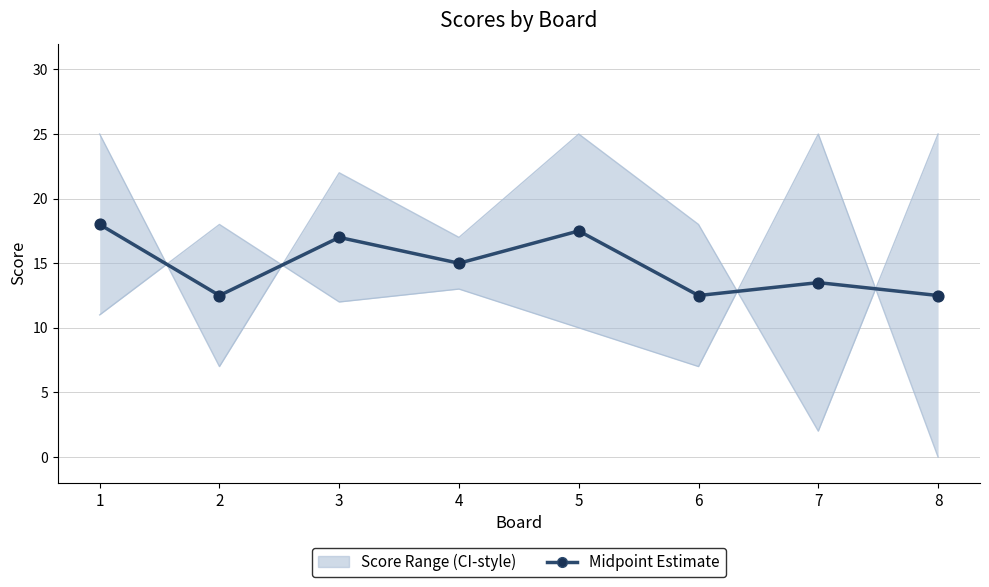

What is the change in value from 4 to 8?

-2.5